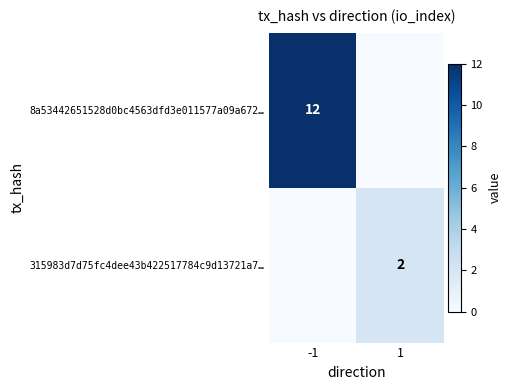

The 315983d7d75fc4dee43b422517784c9d13721a7… series shows 3 at 1. True or false?

False